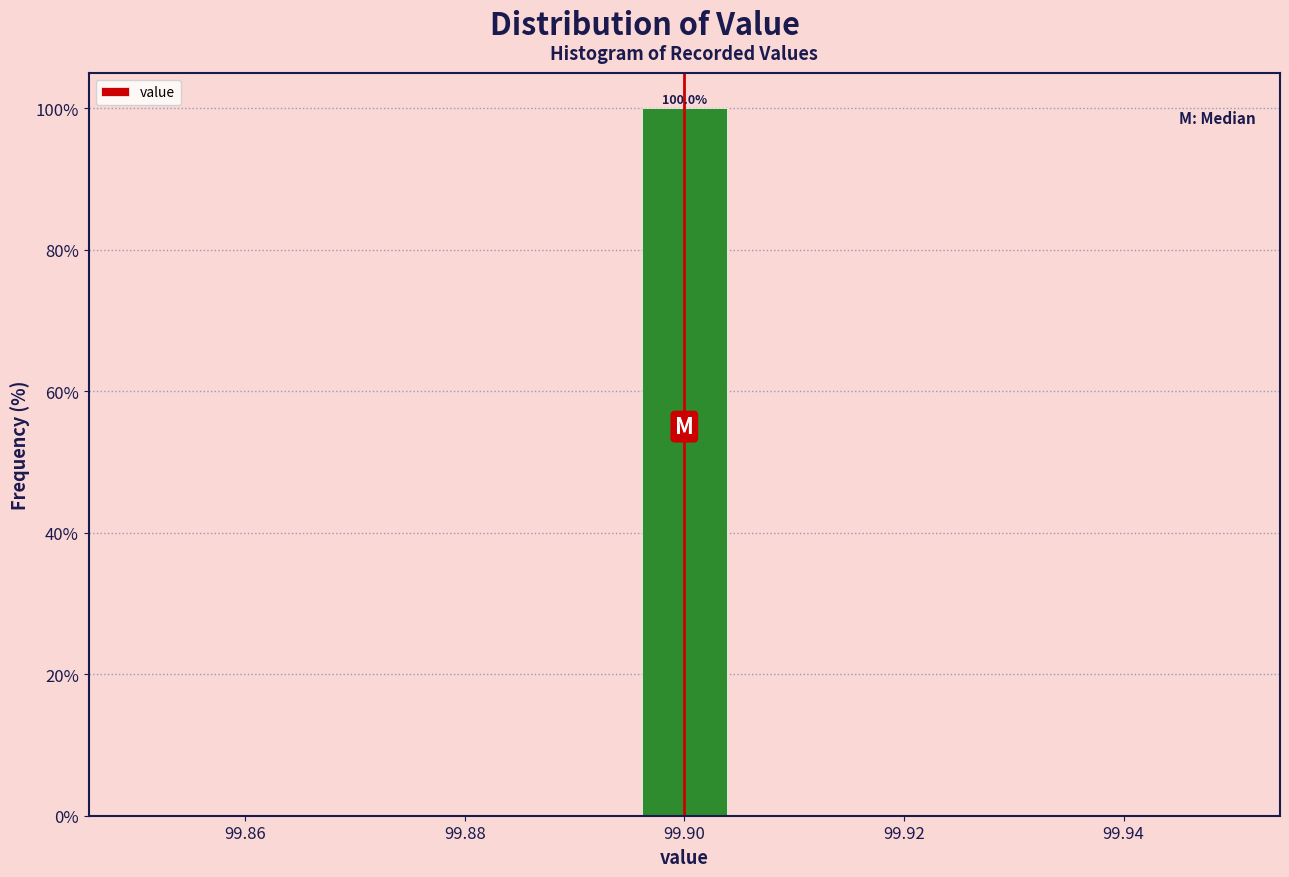

Which range on the x-axis has the tallest bar?

99.896 to 99.904